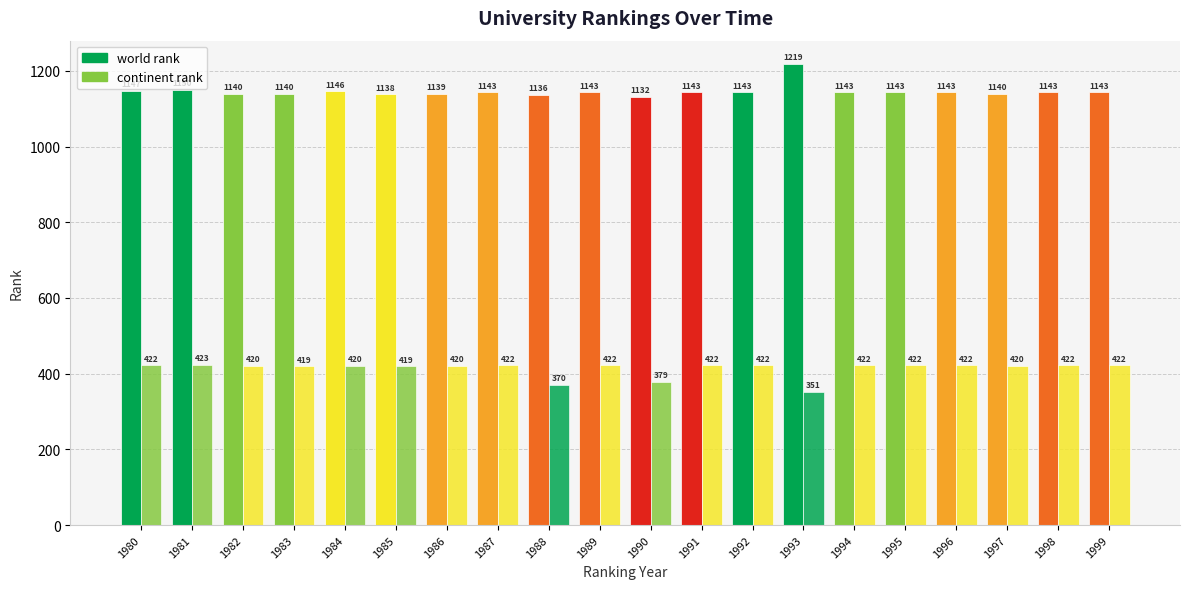

Which category has the lowest value across all series?

1993